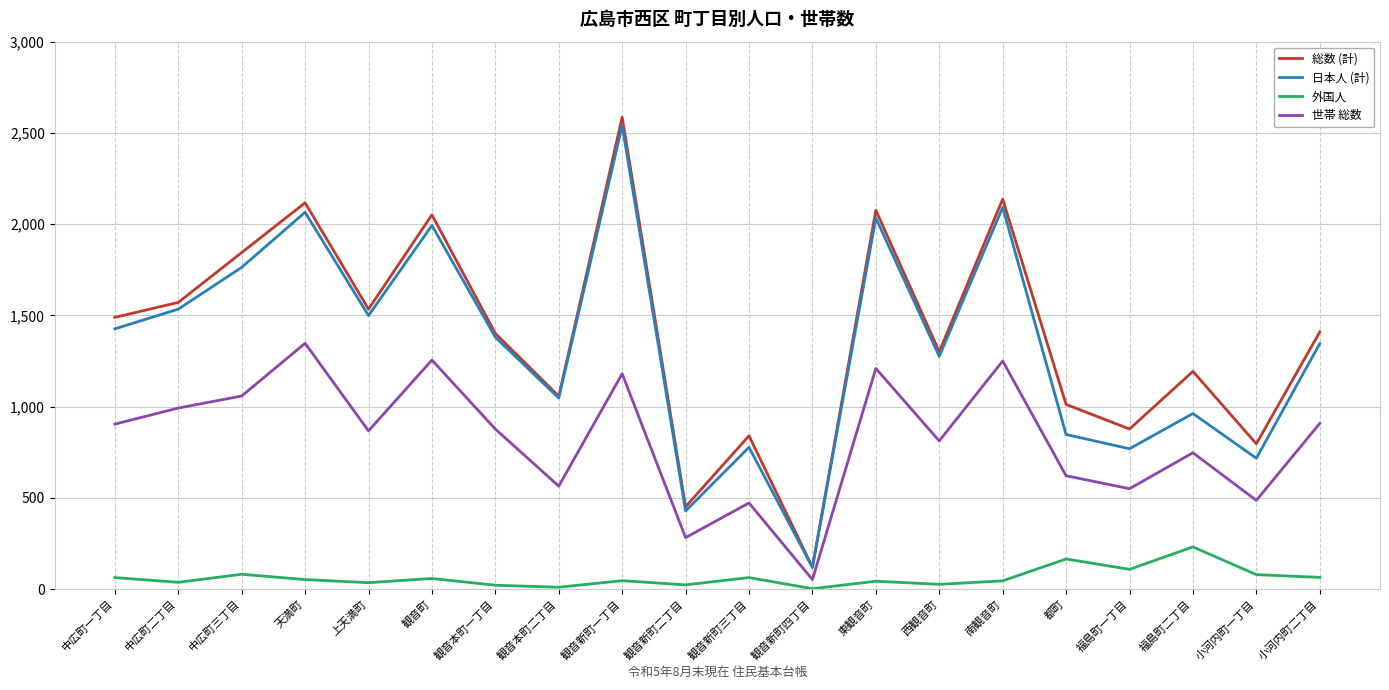

List the series in order of their peak value, highest first.

総数 (計), 日本人 (計), 世帯 総数, 外国人